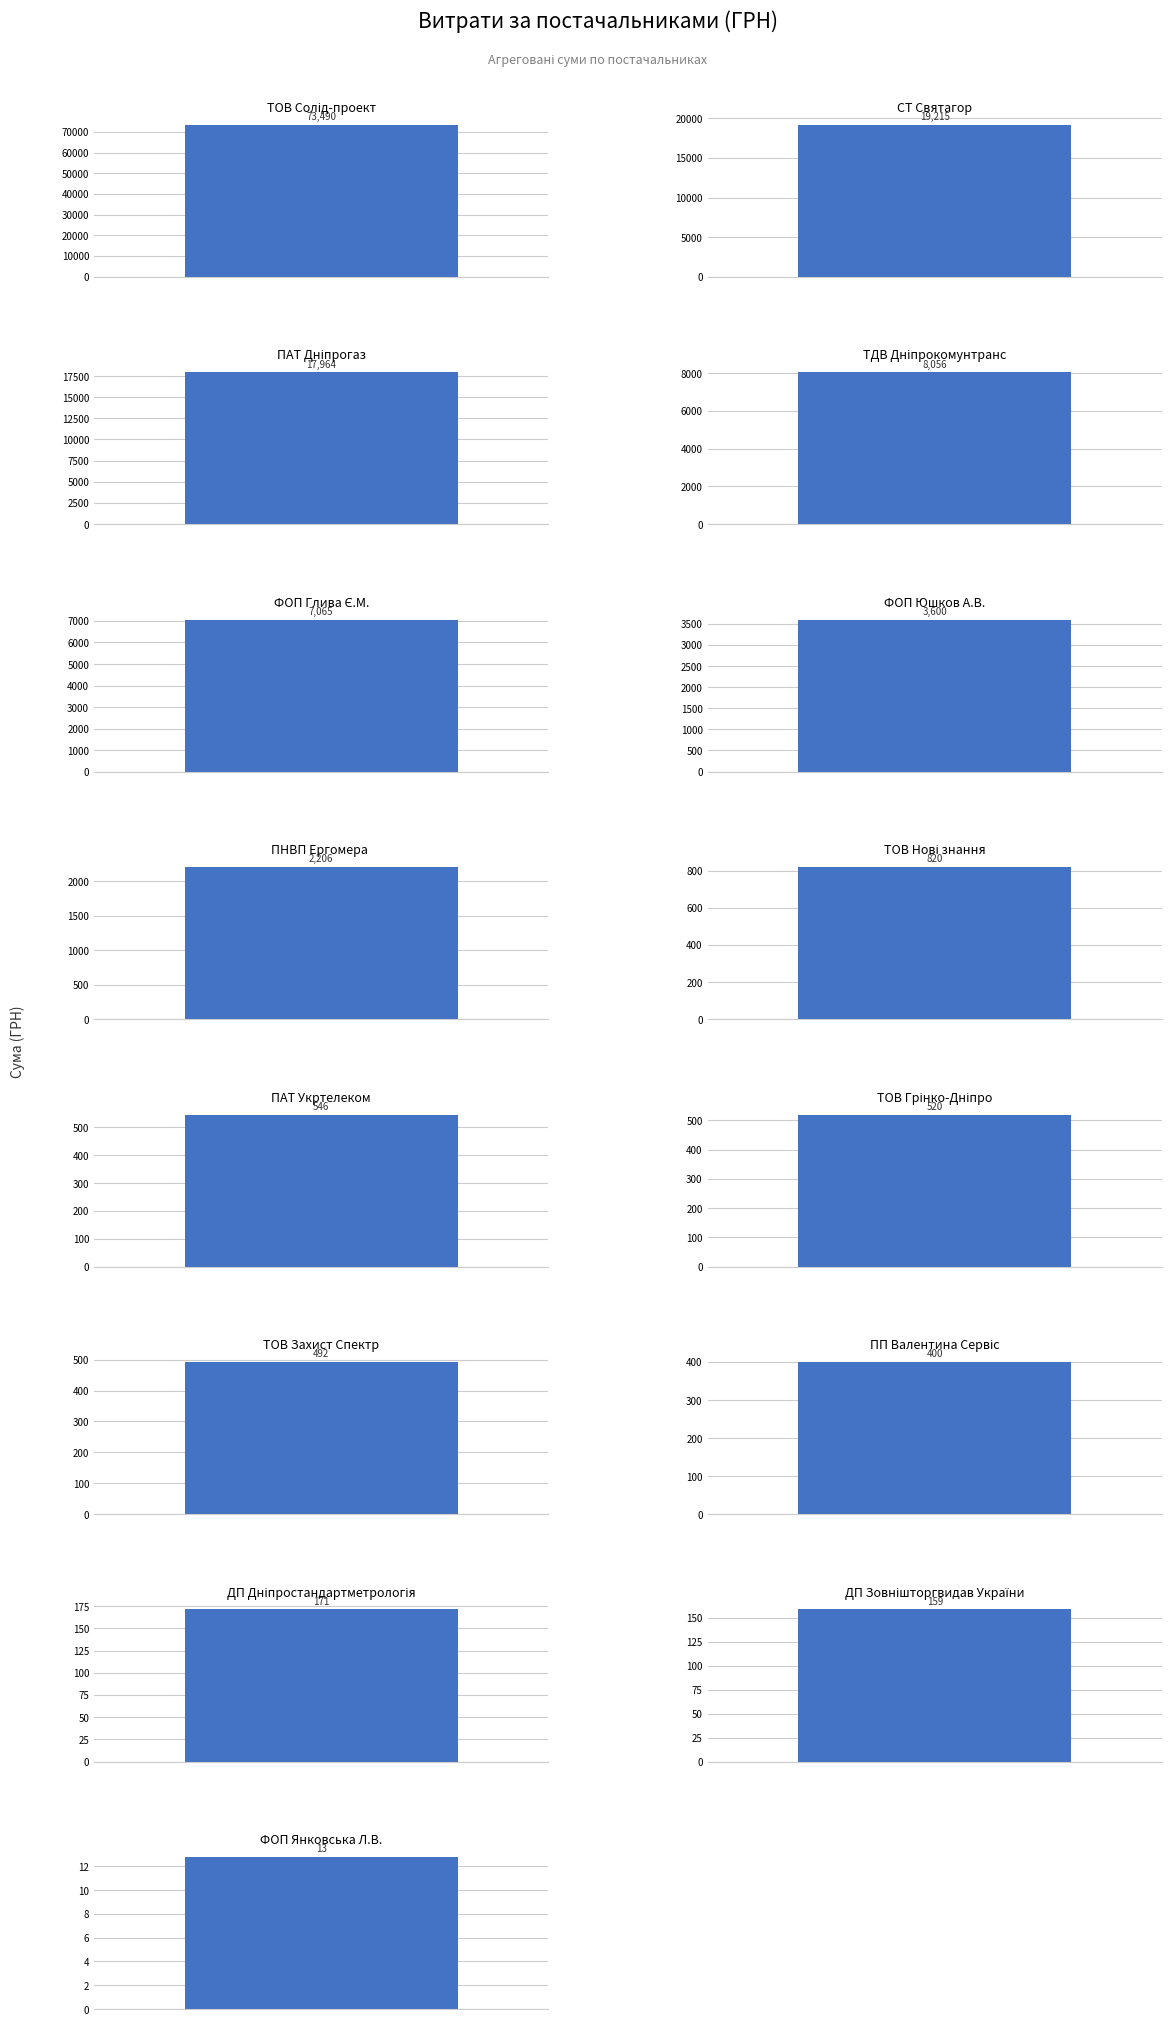

The chart shows a value of 171.3 at ДП "Дніпростандартметрологія". True or false?

True